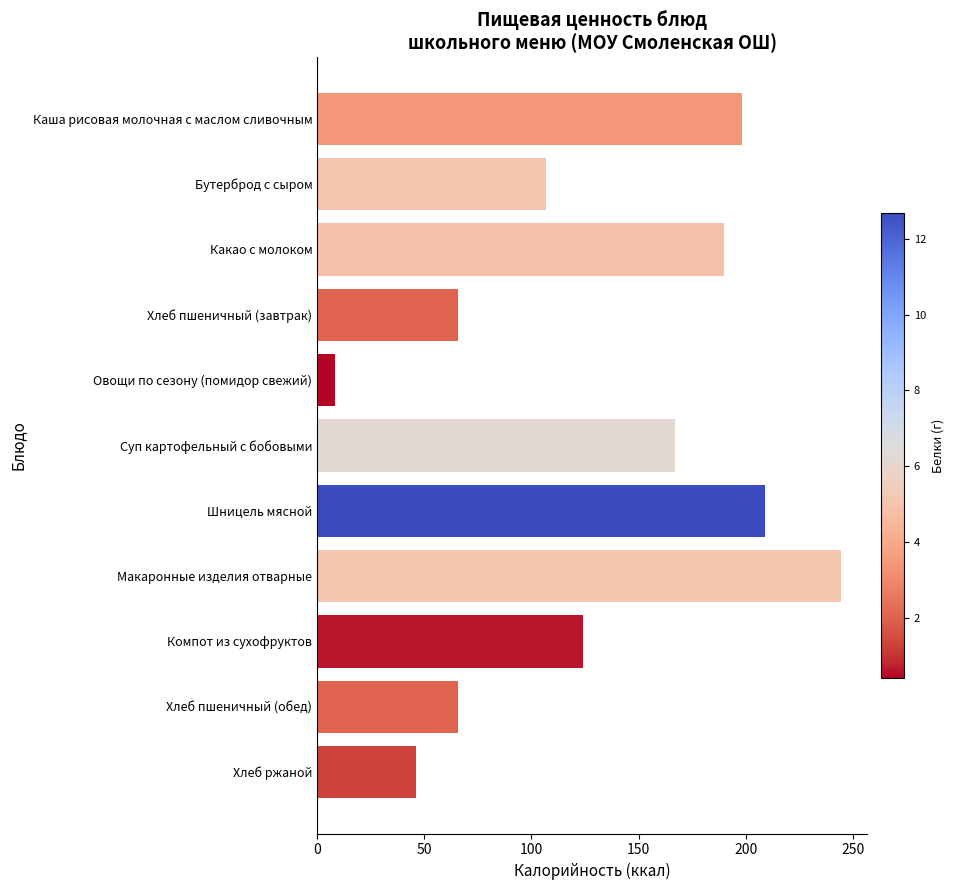

Reading bottom to top, list all the values displayed in this chart.

Хлеб ржаной=46.0	Хлеб пшеничный (обед)=65.5	Компот из сухофруктов=124.0	Макаронные изделия отварные=244.5	Шницель мясной=208.8	Суп картофельный с бобовыми=167.0	Овощи по сезону (помидор свежий)=8.4	Хлеб пшеничный (завтрак)=65.5	Какао с молоком=190.0	Бутерброд с сыром=107.0	Каша рисовая молочная с маслом сливочным=198.4